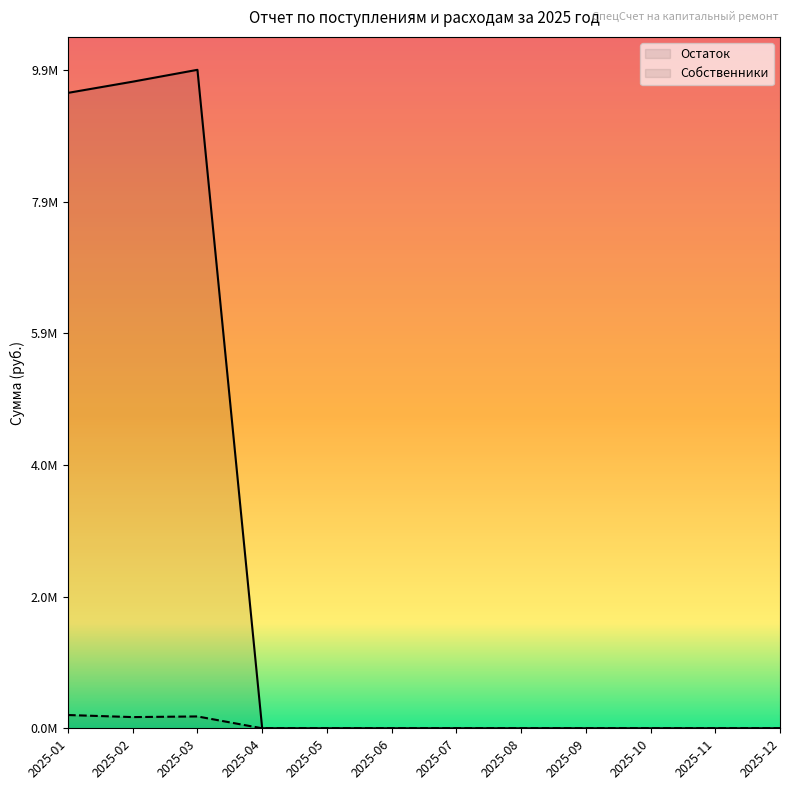

Rank the series by their maximum value, from lowest to highest.

Собственники, Остаток